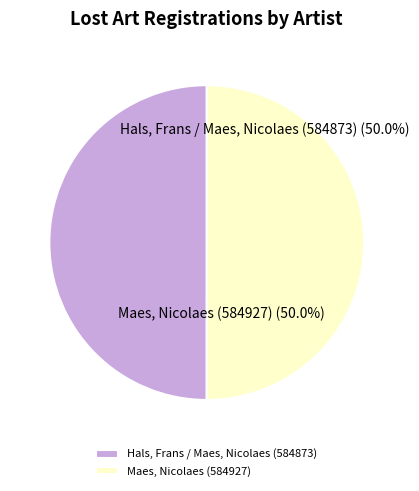

How much of the chart is everything except Hals, Frans / Maes, Nicolaes (584873)?

50.0%